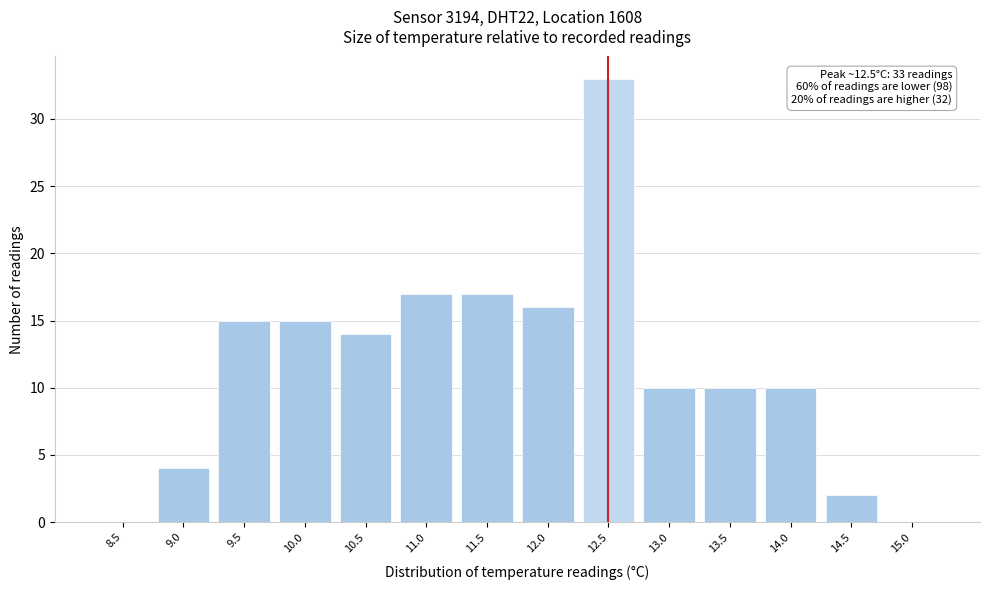

Reading left to right, transcribe all the data shown in this chart.

8.5=0	9.0=4	9.5=15	10.0=15	10.5=14	11.0=17	11.5=17	12.0=16	12.5=33	13.0=10	13.5=10	14.0=10	14.5=2	15.0=0